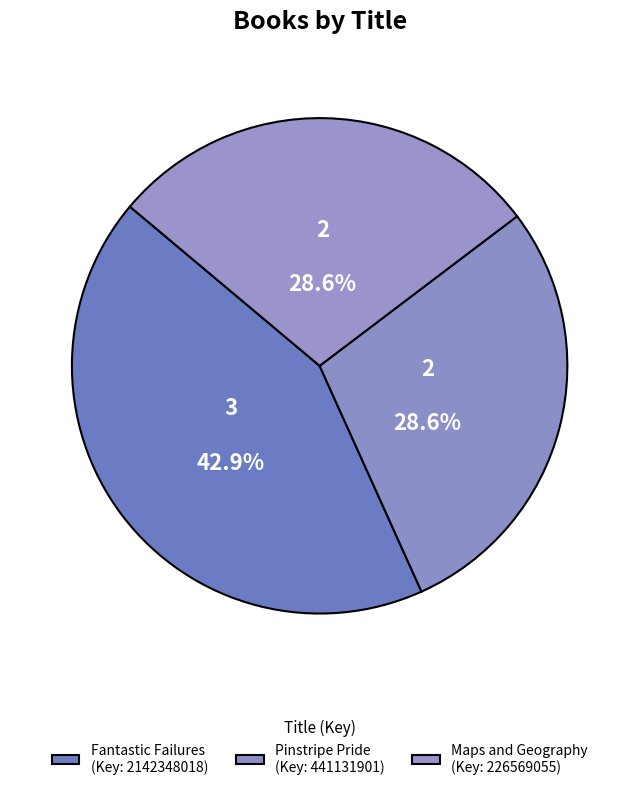

Count the number of slices in the pie.

3